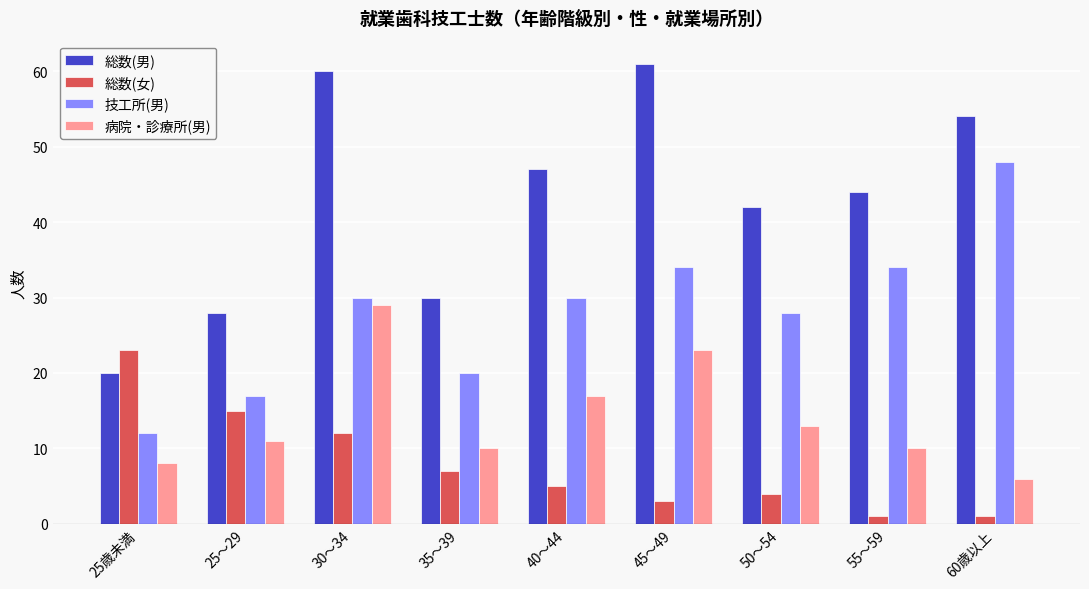

Reading right to left, list all the values displayed in this chart.

総数(男): 60歳以上=54	55～59=44	50～54=42	45～49=61	40～44=47	35～39=30	30～34=60	25～29=28	25歳未満=20
総数(女): 60歳以上=1	55～59=1	50～54=4	45～49=3	40～44=5	35～39=7	30～34=12	25～29=15	25歳未満=23
技工所(男): 60歳以上=48	55～59=34	50～54=28	45～49=34	40～44=30	35～39=20	30～34=30	25～29=17	25歳未満=12
病院・診療所(男): 60歳以上=6	55～59=10	50～54=13	45～49=23	40～44=17	35～39=10	30～34=29	25～29=11	25歳未満=8